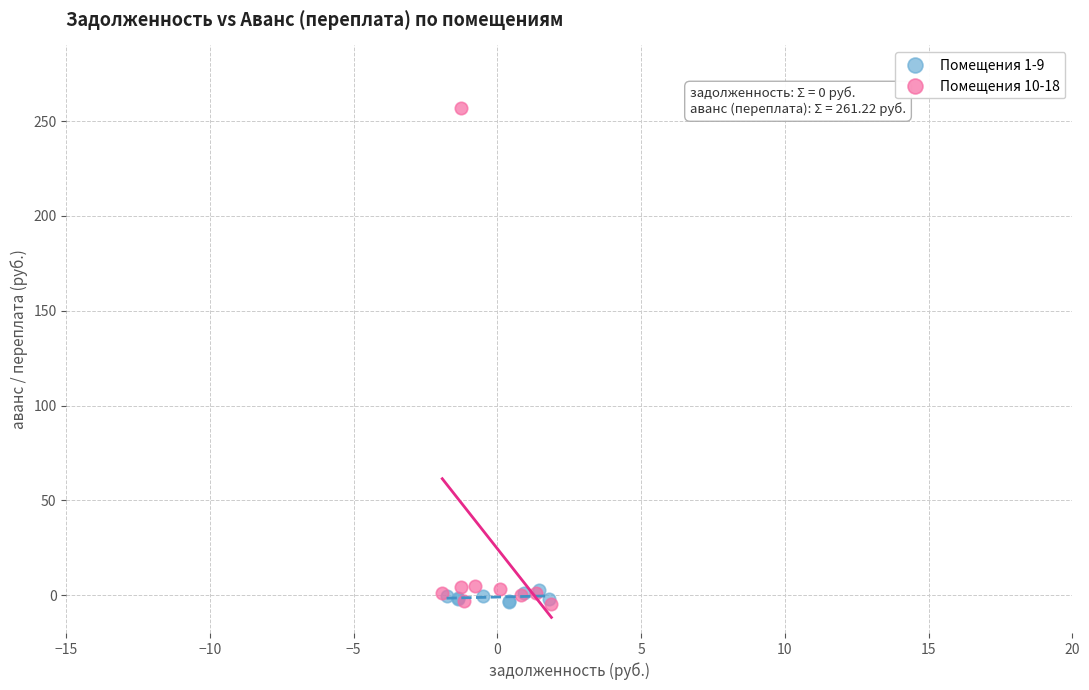

Which series contains the highest Y value?

Помещения 10-18